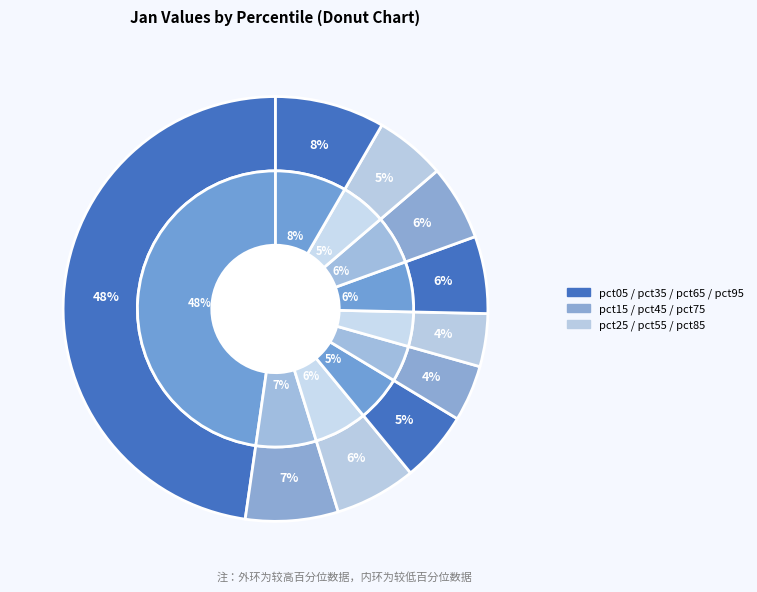

The pct65 slice represents 6% of the pie. True or false?

True